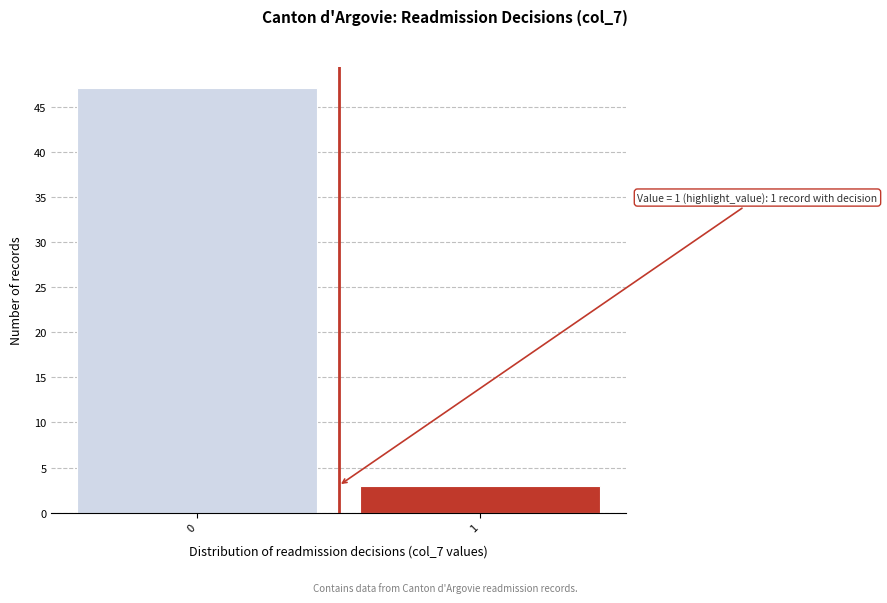

Reading left to right, transcribe all the data shown in this chart.

0=47	1=3